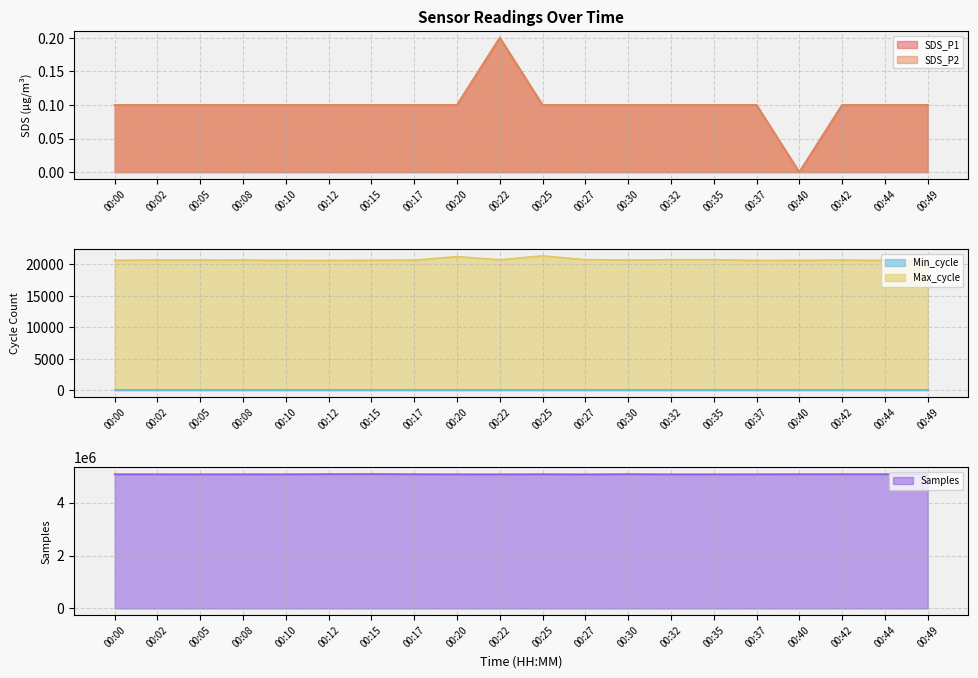

What is the lowest value of the Max_cycle series?

20599